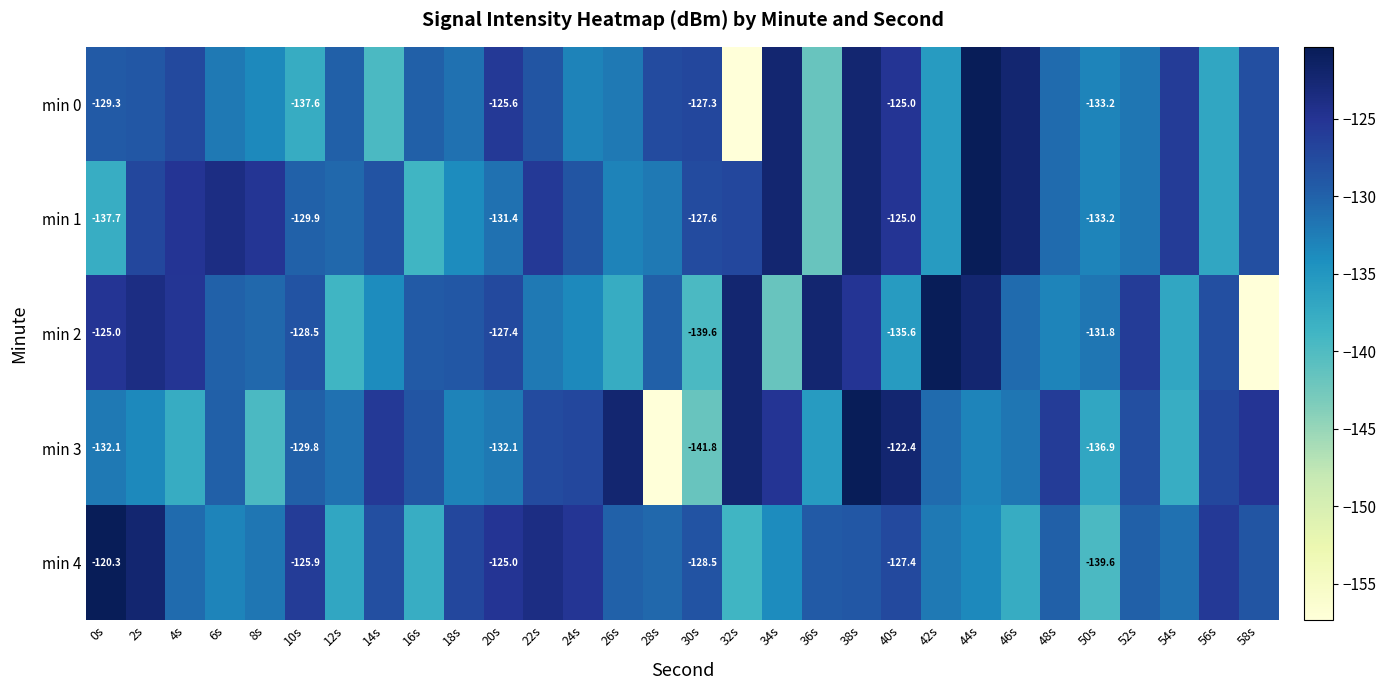

Count the number of categories in the chart.

30